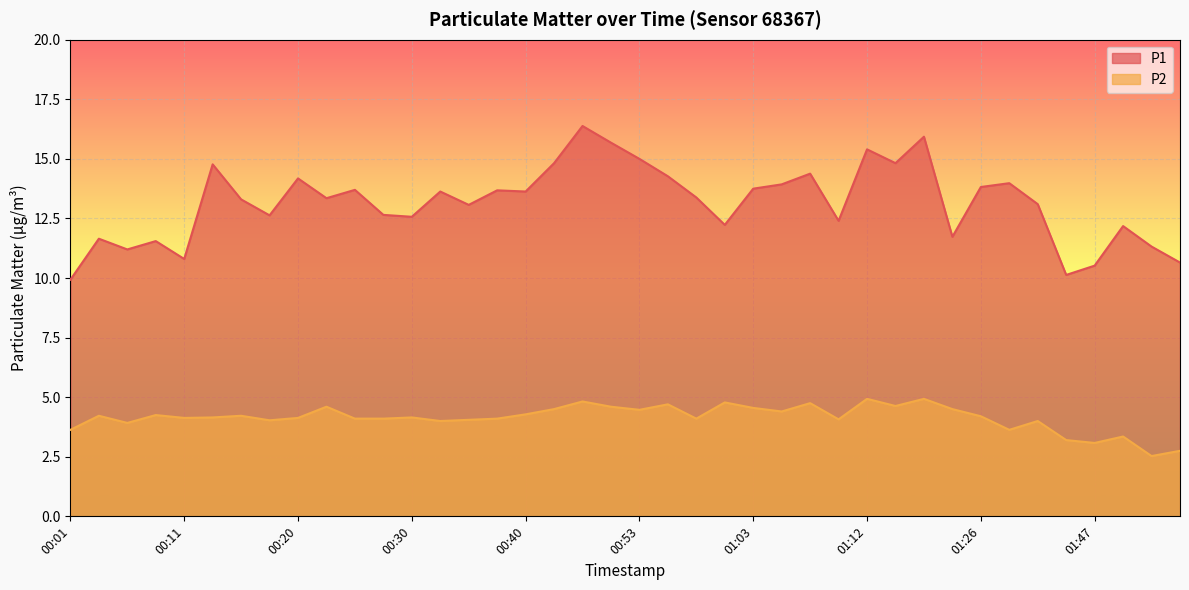

How many data points in P1 are less than 13?

16